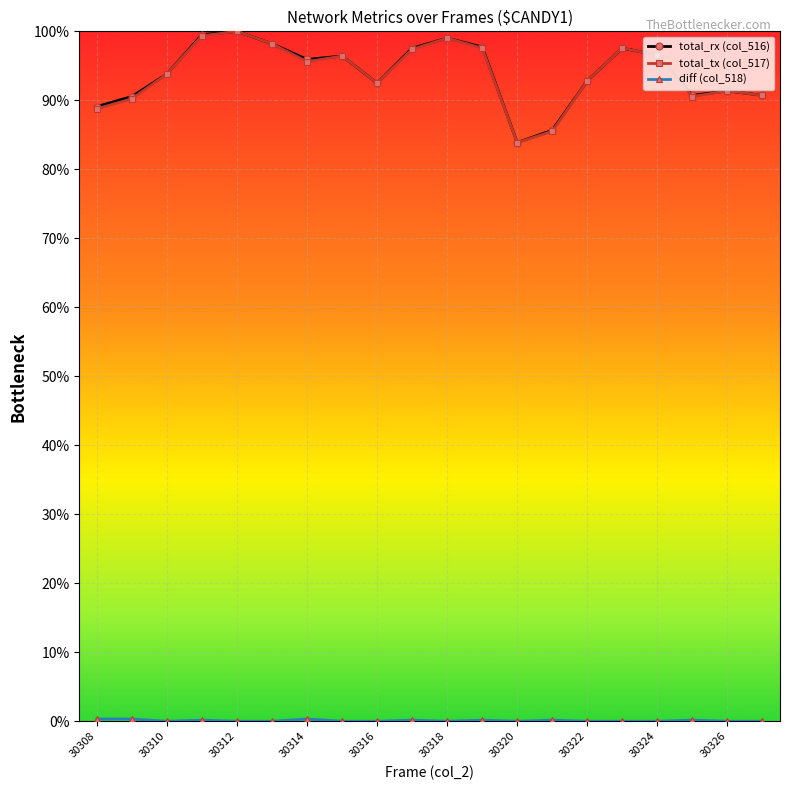

Is this an area chart (filled region under the line)?

No